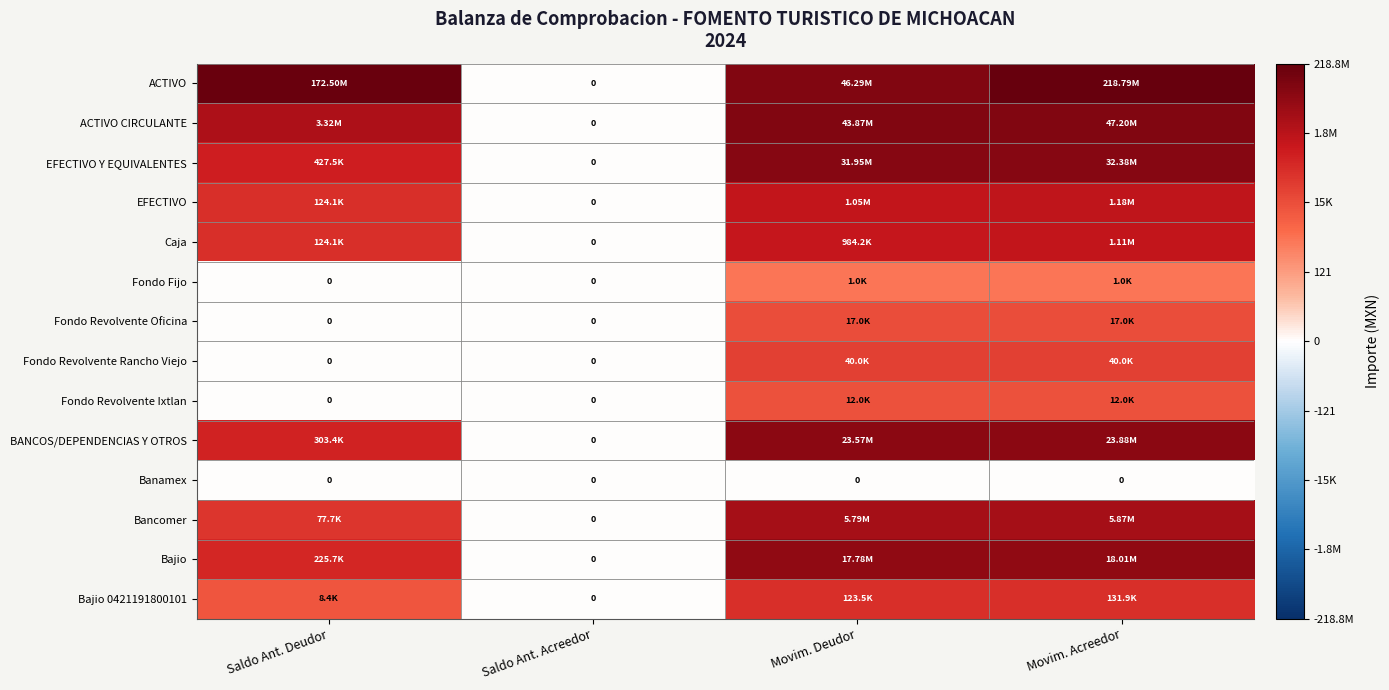

At which label does EFECTIVO reach its peak?

Movim. Acreedor